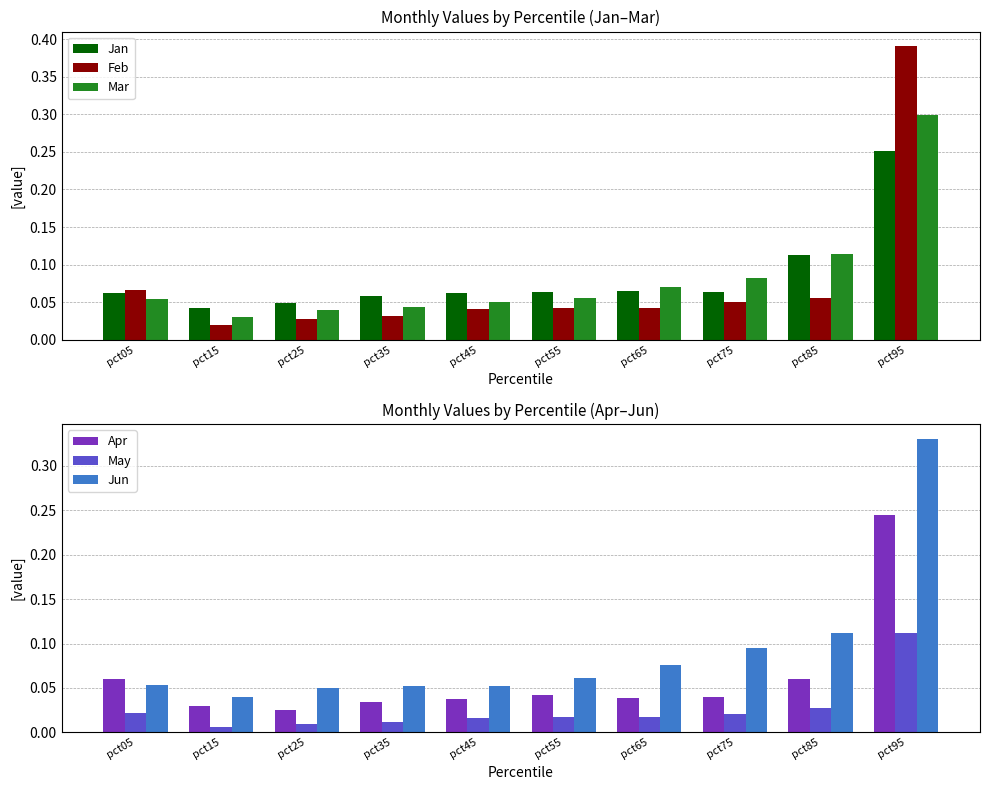

Which has a higher value, pct25 or pct95?

pct95